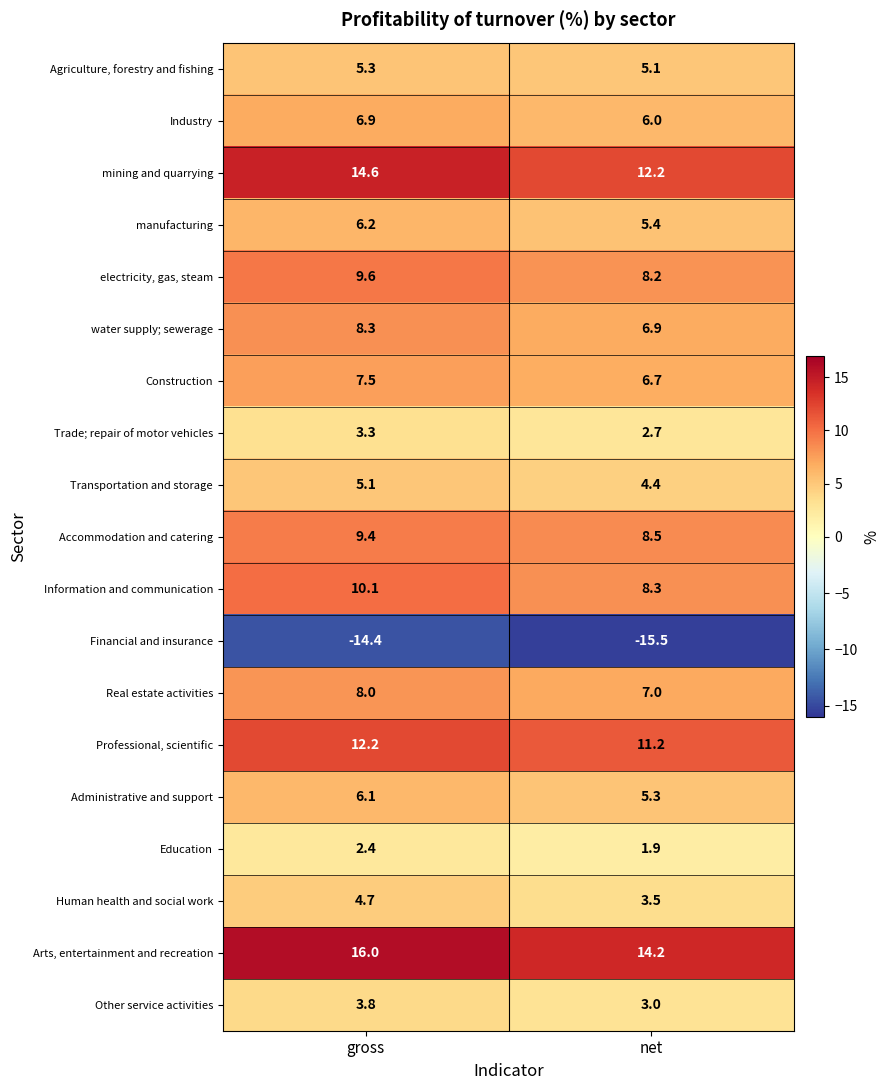

At how many categories does at least one series exceed -4?

2